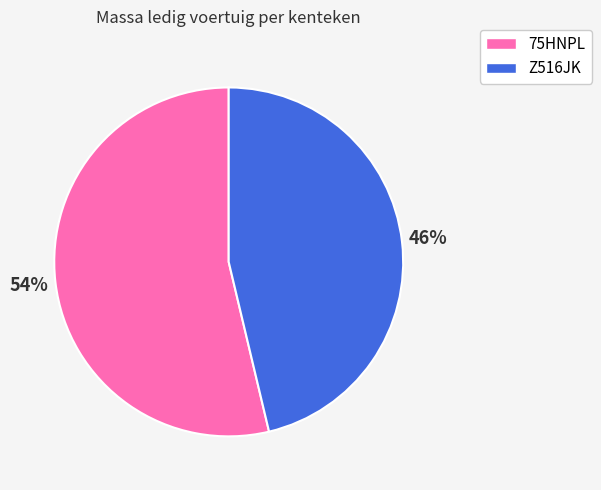

Is the sum of 75HNPL and Z516JK greater than half?

Yes